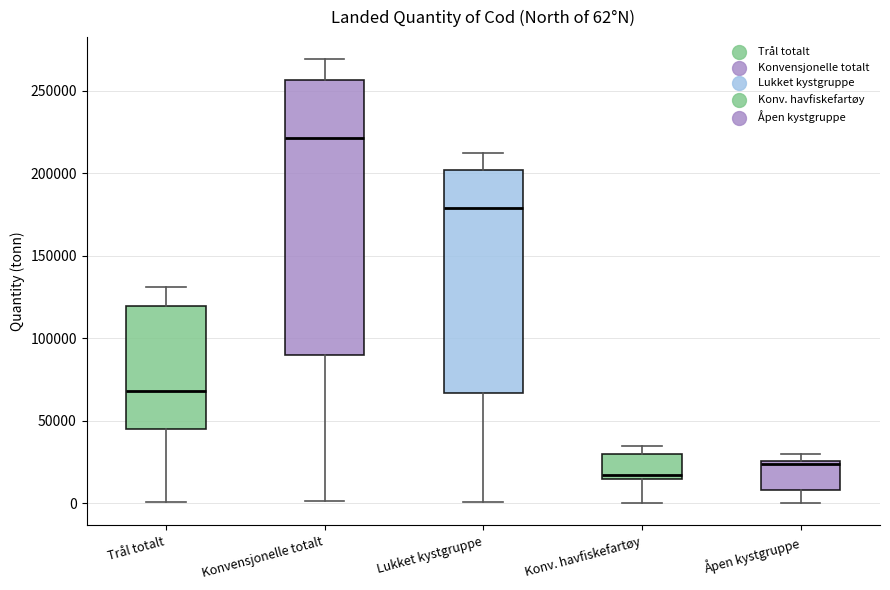

Which box is the tallest, from its lower edge to its upper edge?

Konvensjonelle totalt